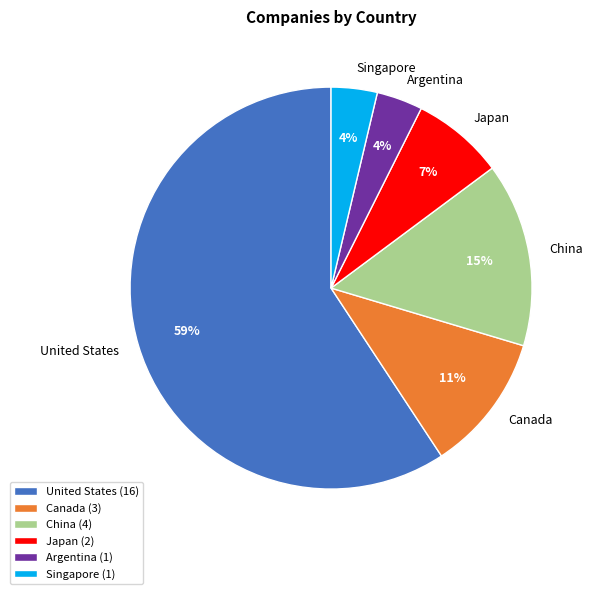

Between China and United States, which is larger?

United States